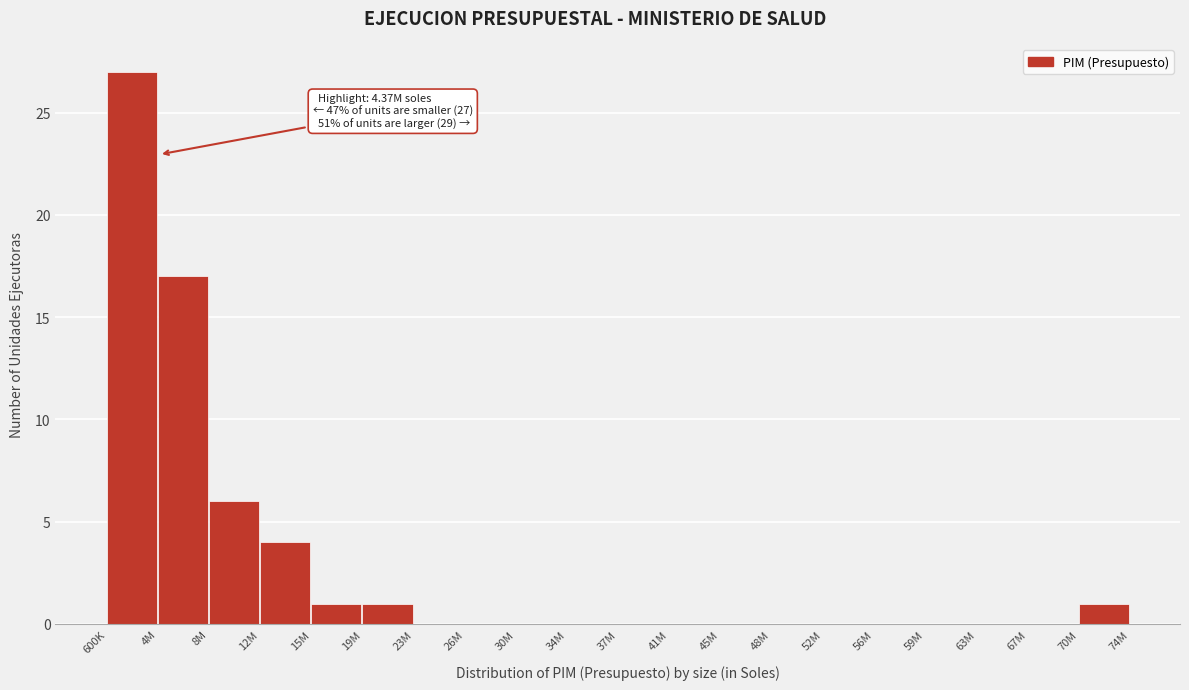

Reading right to left, transcribe all the data shown in this chart.

70M=1	67M=0	63M=0	59M=0	56M=0	52M=0	48M=0	45M=0	41M=0	37M=0	34M=0	30M=0	26M=0	23M=0	19M=1	15M=1	12M=4	8M=6	4M=17	600K=27